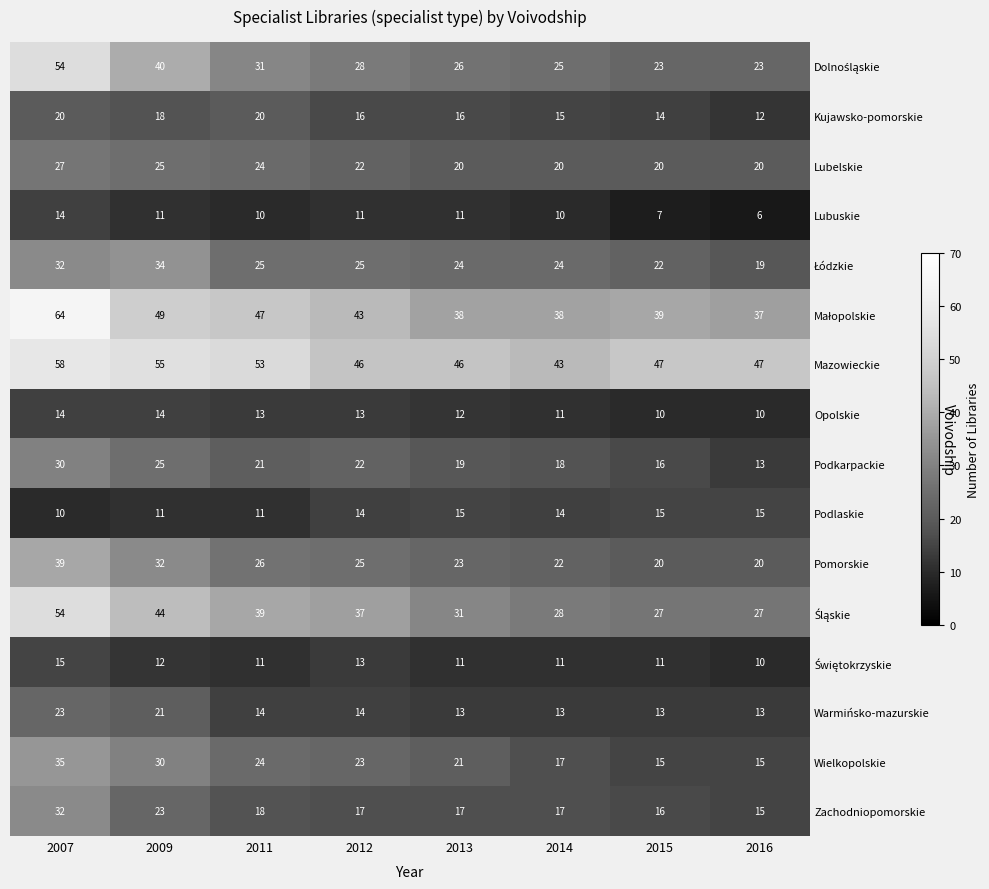

Is it true that Warmińsko-mazurskie equals 13 at 2015?

True